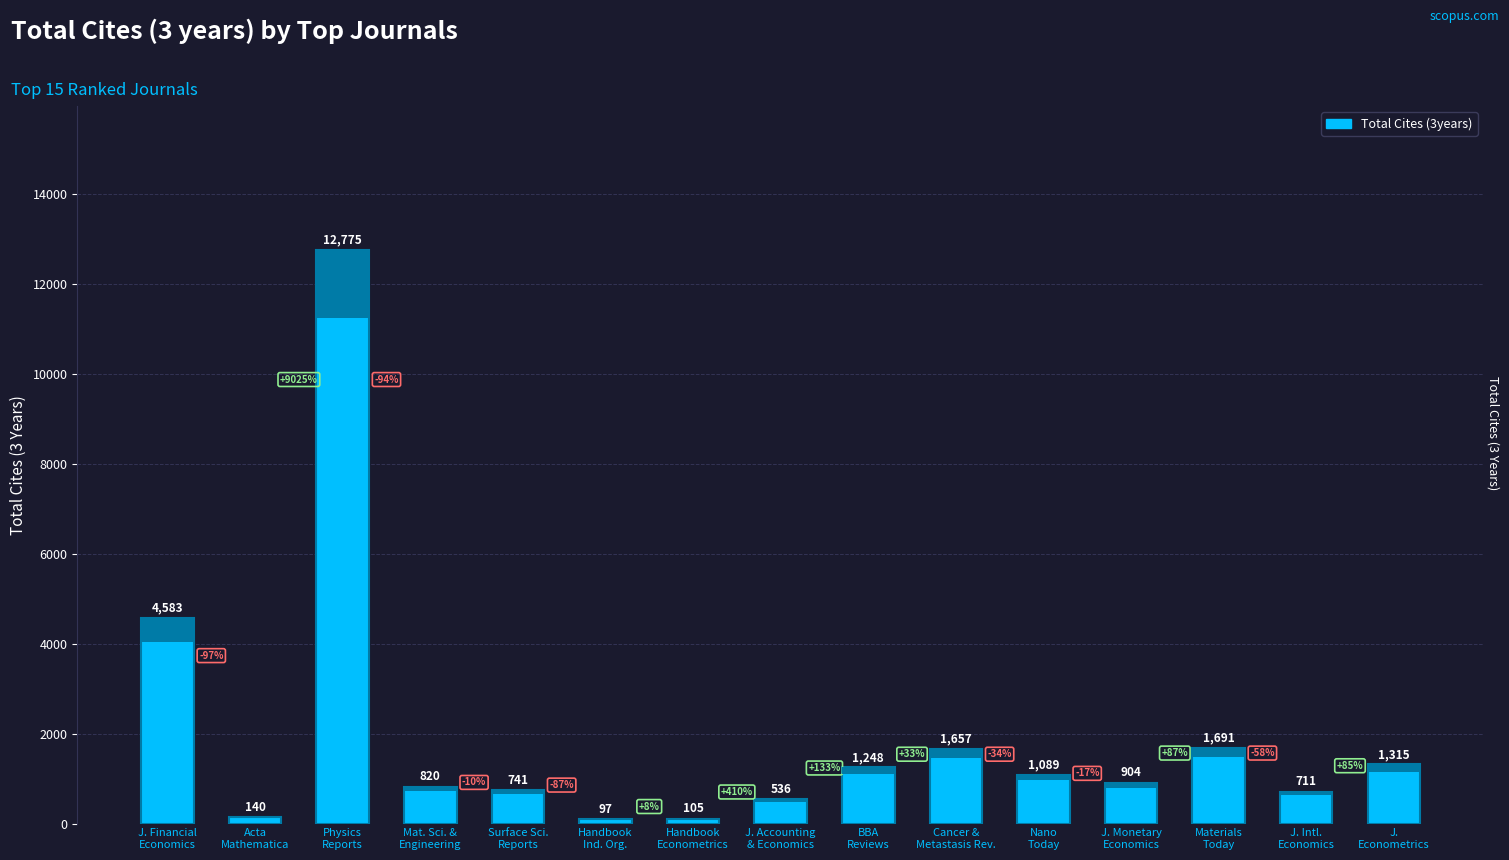

Rank the categories by value from lowest to highest.

Handbook
Ind. Org., Handbook
Econometrics, Acta
Mathematica, J. Accounting
& Economics, J. Intl.
Economics, Surface Sci.
Reports, Mat. Sci. &
Engineering, J. Monetary
Economics, Nano
Today, BBA
Reviews, J.
Econometrics, Cancer &
Metastasis Rev., Materials
Today, J. Financial
Economics, Physics
Reports